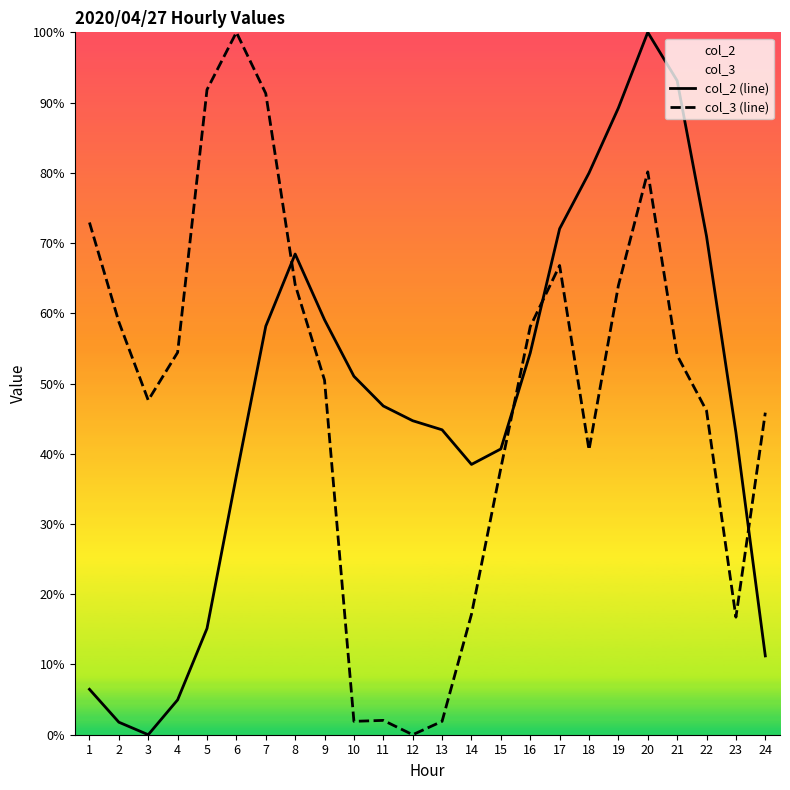

What is the sum of the col_2 (line) values at 1 and 3?

6.5